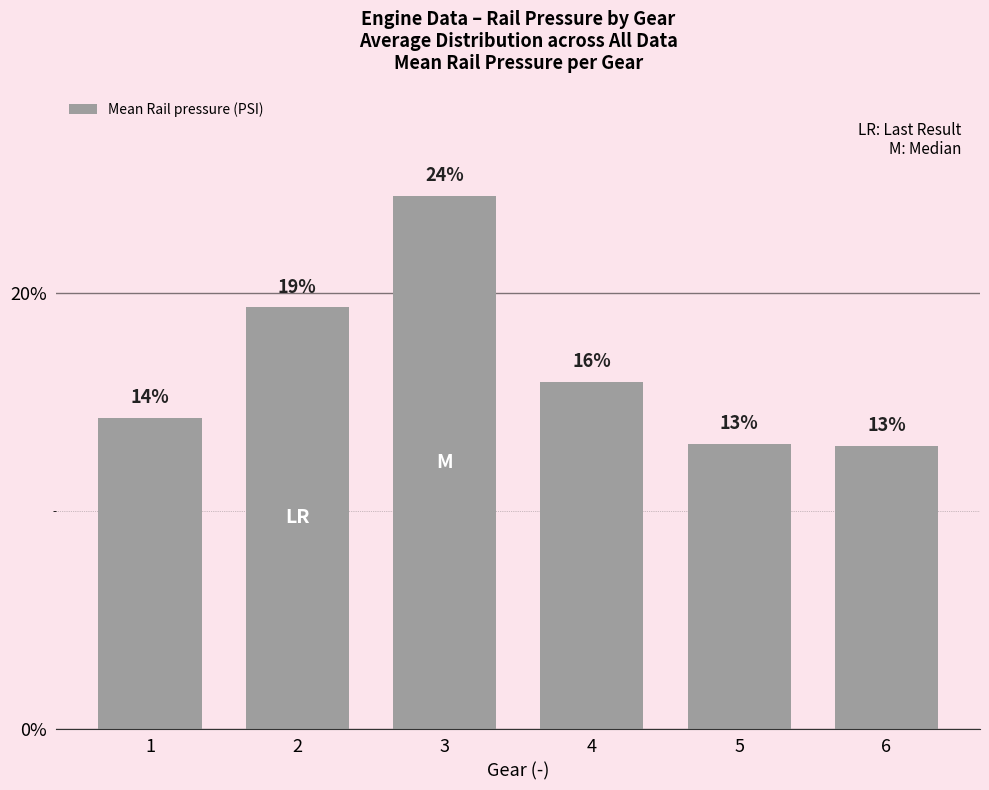

Is it true that the value at 5 is 13.1?

True